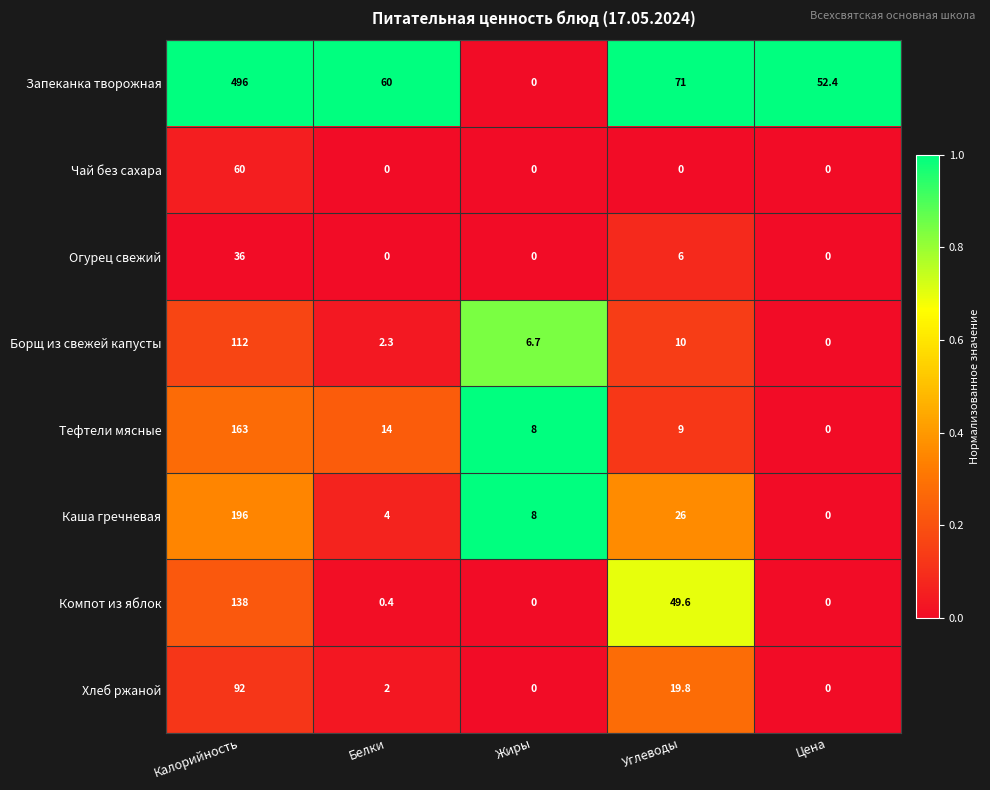

What is the sum of the Хлеб ржаной values at Углеводы and Цена?

19.8